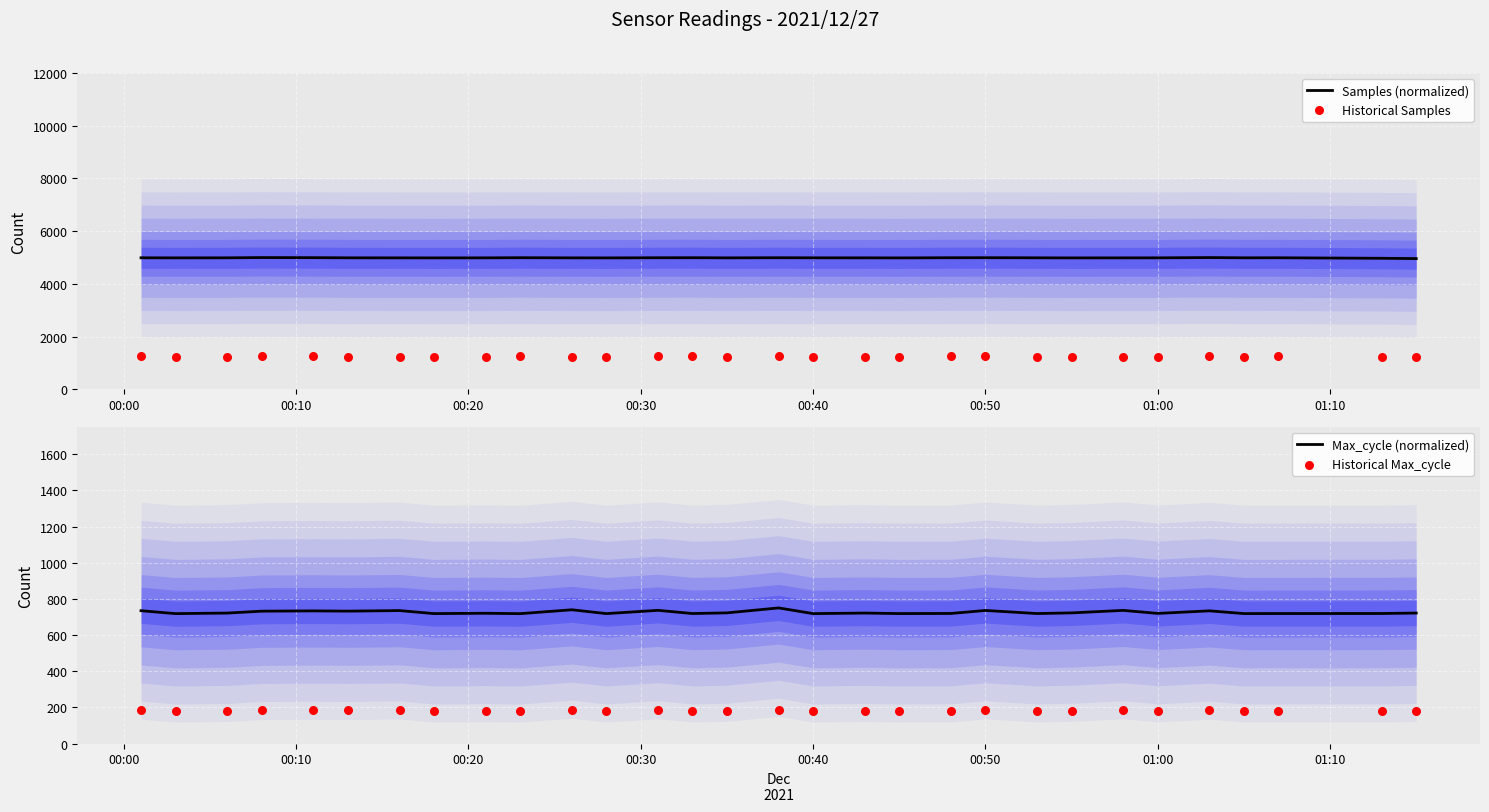

What are all the series names shown in the legend?

Samples (normalized), Historical Samples, Max_cycle (normalized), Historical Max_cycle